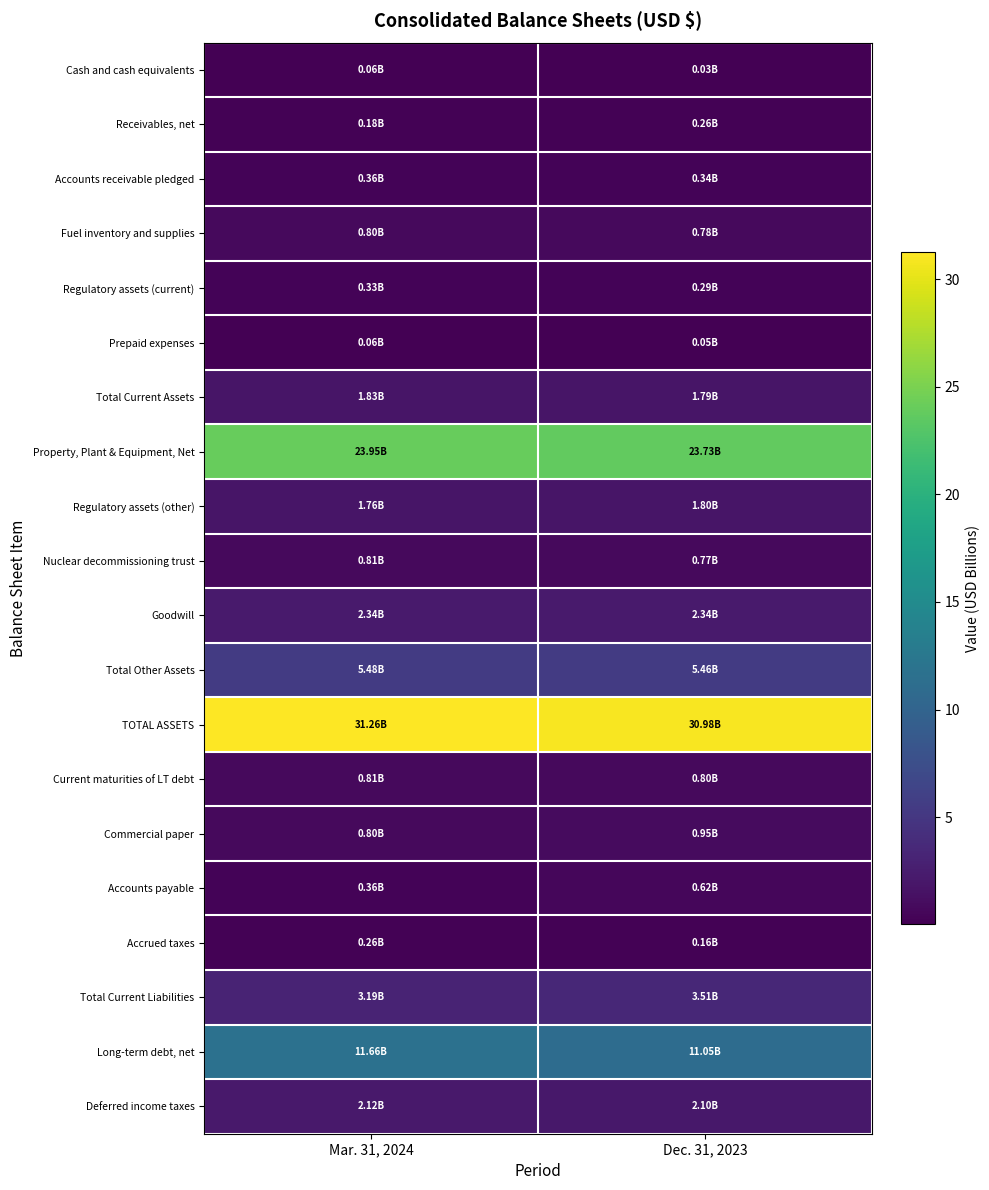

Between Mar. 31, 2024 and Dec. 31, 2023, which series saw the biggest shift?

Long-term debt, net